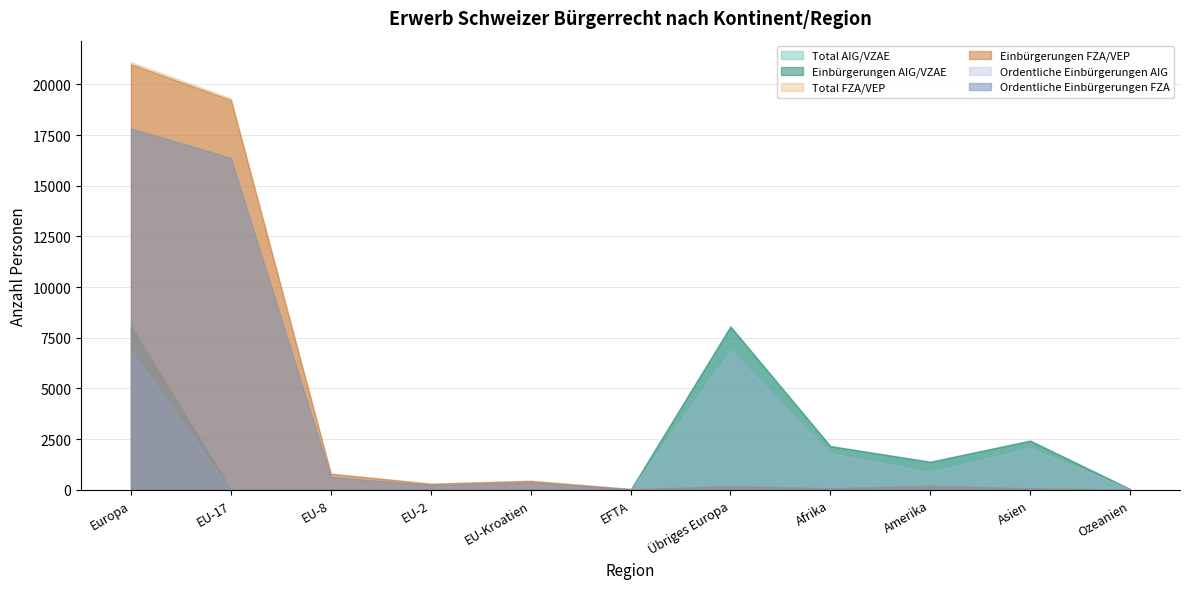

What is the difference between the maximum and minimum values in the Einbürgerungen FZA/VEP series?

20990